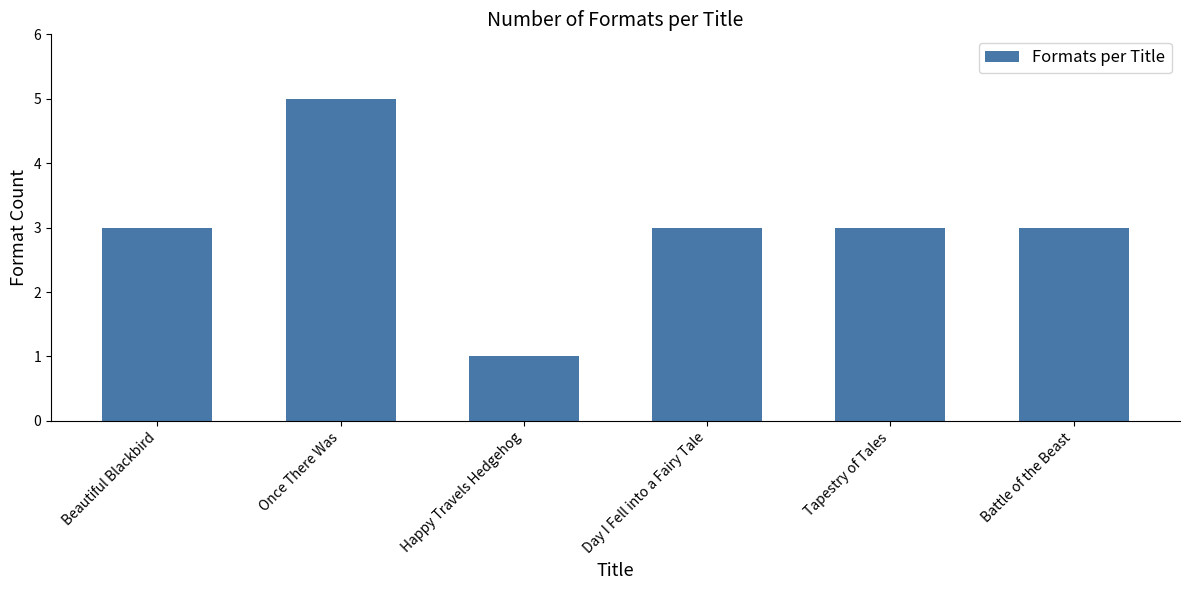

What is the sum of all values?

18